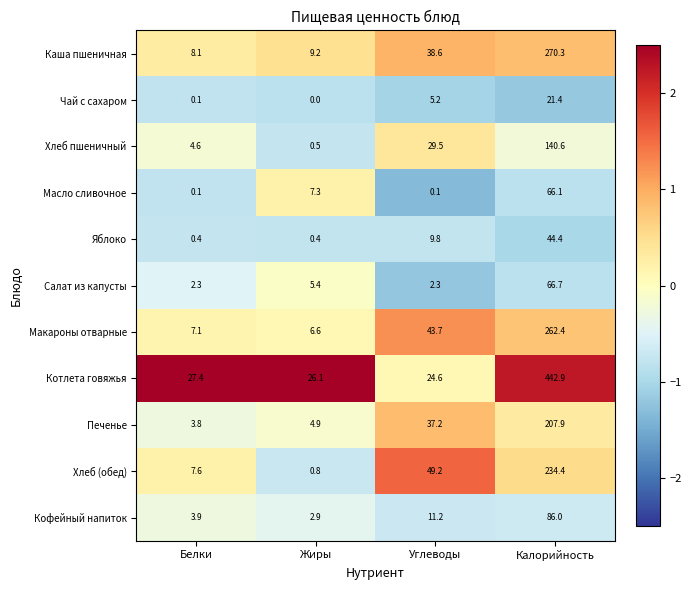

Which series has the largest total across all categories?

Котлета говяжья